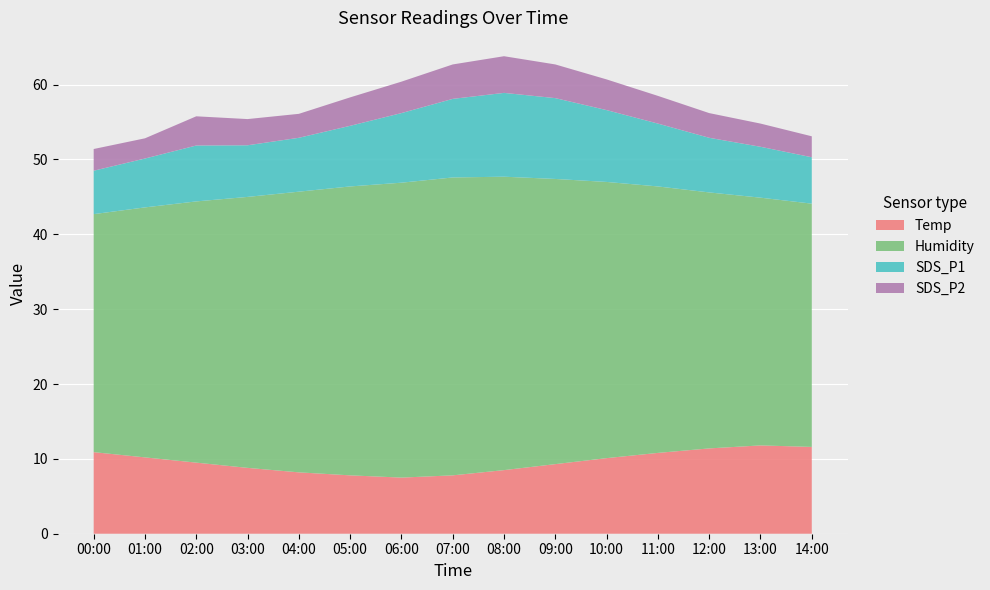

Reading right to left, transcribe all the data shown in this chart.

Temp: 14:00=11.6	13:00=11.8	12:00=11.4	11:00=10.8	10:00=10.1	09:00=9.3	08:00=8.5	07:00=7.8	06:00=7.5	05:00=7.8	04:00=8.2	03:00=8.8	02:00=9.5	01:00=10.2	00:00=10.9
Humidity: 14:00=32.5	13:00=33.1	12:00=34.2	11:00=35.6	10:00=36.9	09:00=38.1	08:00=39.2	07:00=39.8	06:00=39.4	05:00=38.6	04:00=37.5	03:00=36.2	02:00=34.9	01:00=33.4	00:00=31.8
SDS_P1: 14:00=6.2	13:00=6.8	12:00=7.3	11:00=8.4	10:00=9.6	09:00=10.8	08:00=11.2	07:00=10.5	06:00=9.3	05:00=8.1	04:00=7.2	03:00=6.9	02:00=7.5	01:00=6.5	00:00=5.8
SDS_P2: 14:00=2.8	13:00=3.1	12:00=3.3	11:00=3.7	10:00=4.1	09:00=4.5	08:00=4.9	07:00=4.6	06:00=4.2	05:00=3.8	04:00=3.2	03:00=3.5	02:00=3.9	01:00=2.7	00:00=2.9